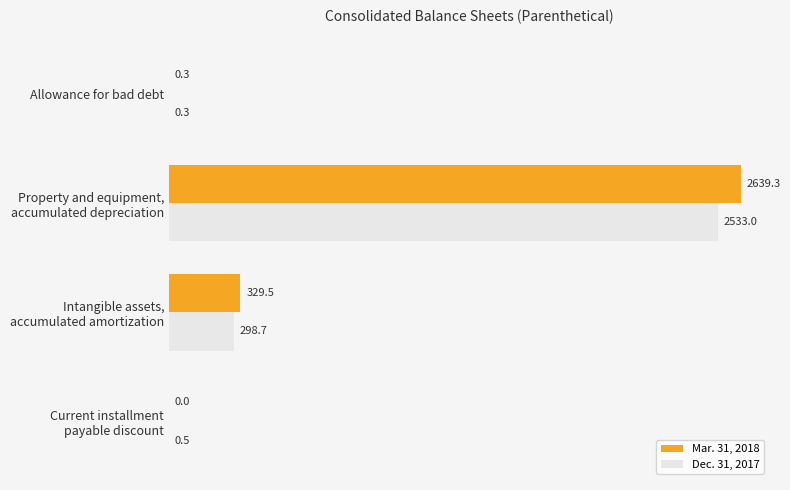

Where is Mar. 31, 2018 nearest to the value 1319?

Intangible assets,
accumulated amortization